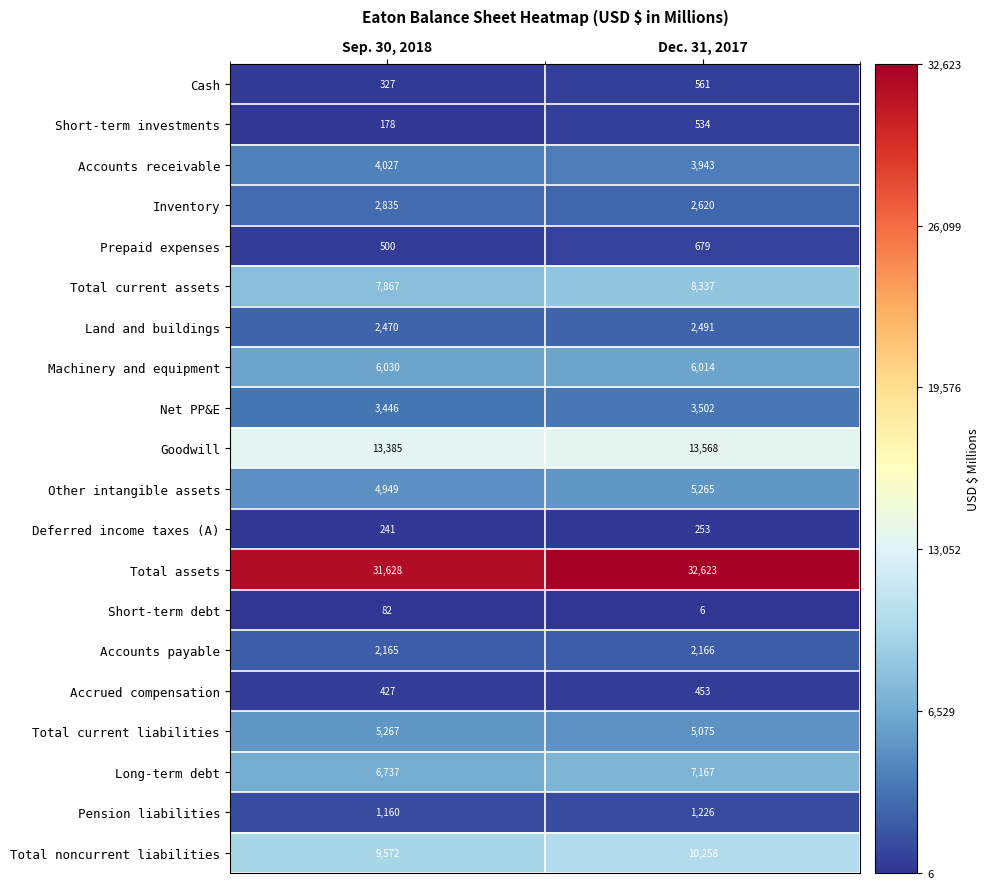

What is the average value of the Inventory series?

2728